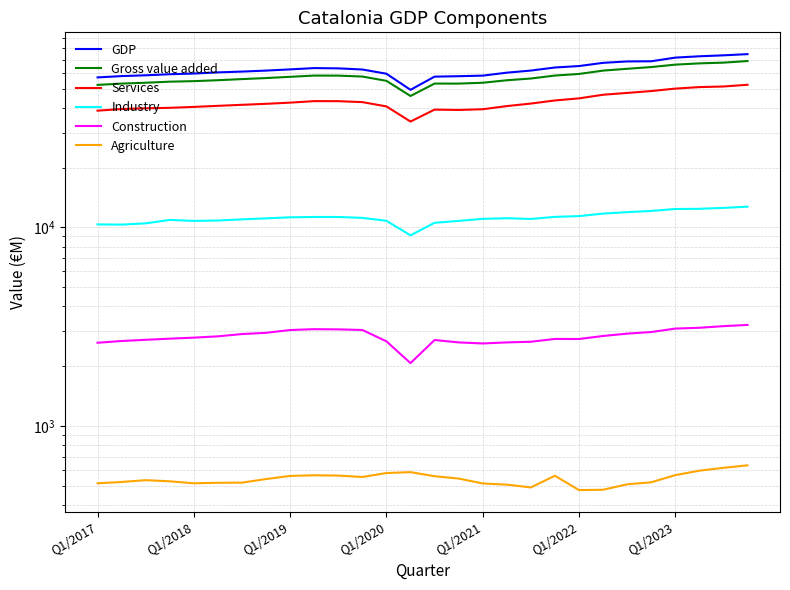

How many lines are shown in the chart?

6